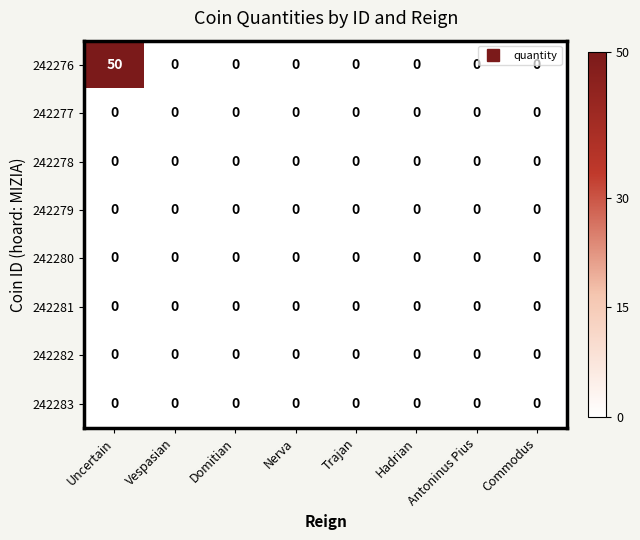

The value of 242276 at Antoninus Pius is 23. True or false?

False